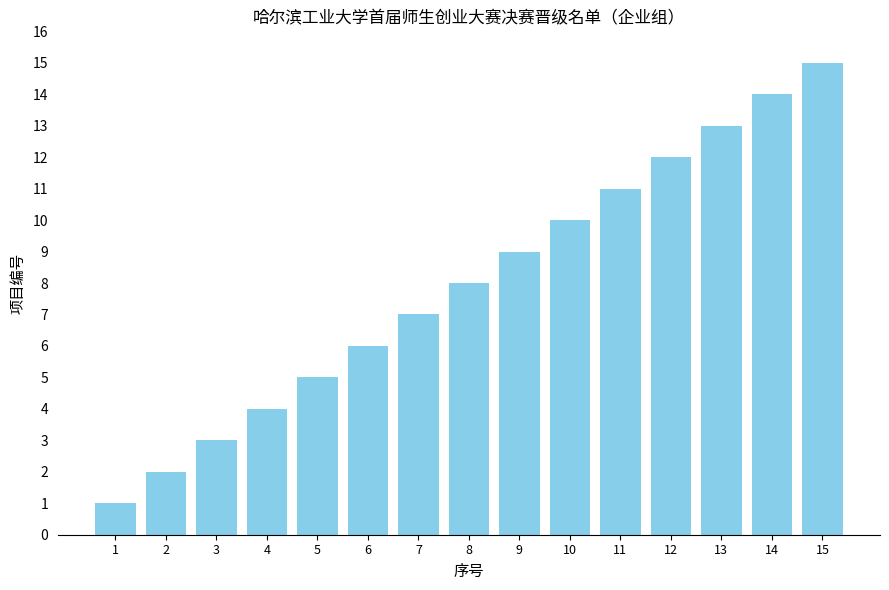

Which category has the lowest value across all series?

1